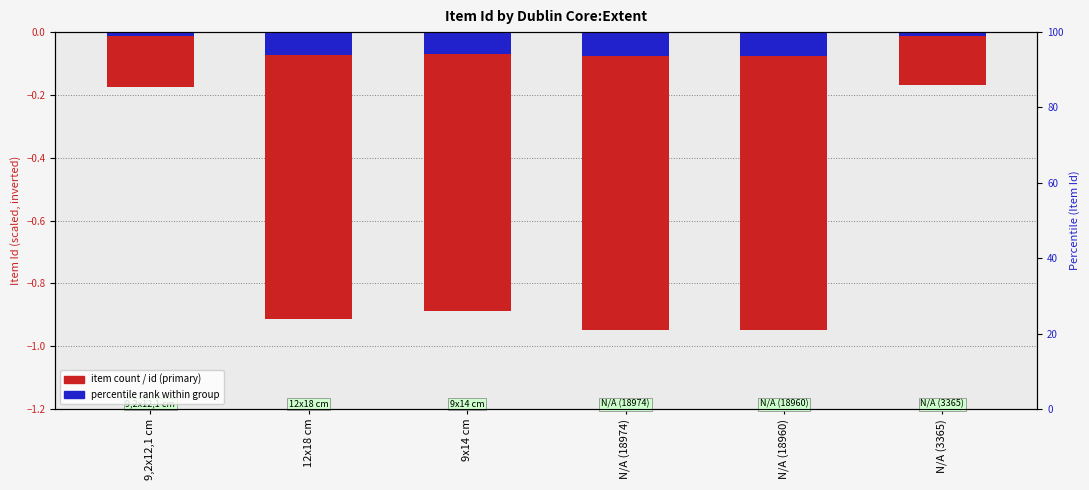

Which has a higher value, 9,2x12,1 cm or N/A (3365)?

N/A (3365)